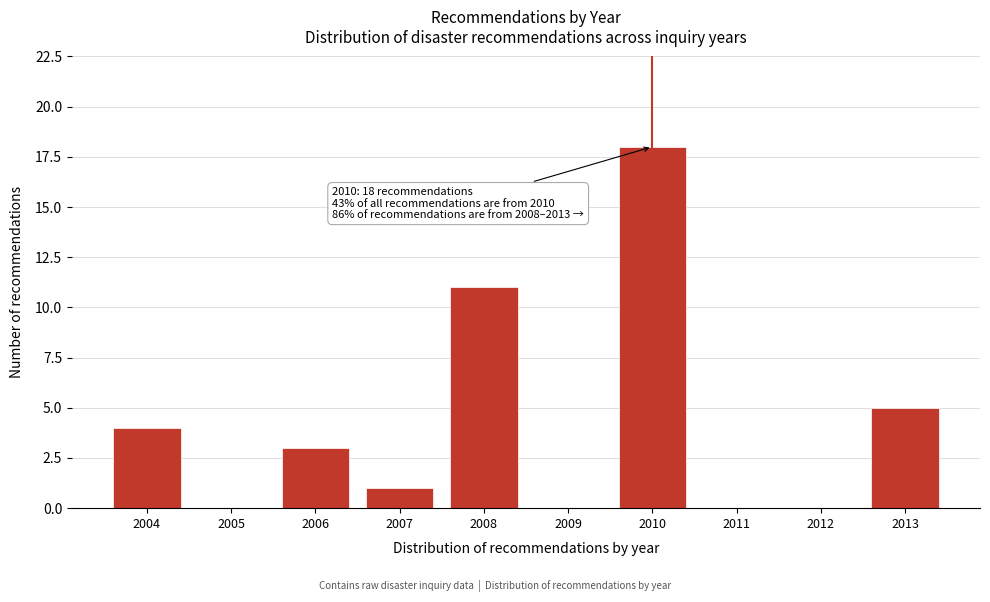

Reading right to left, list all the values displayed in this chart.

2013=5	2012=0	2011=0	2010=18	2009=0	2008=11	2007=1	2006=3	2005=0	2004=4